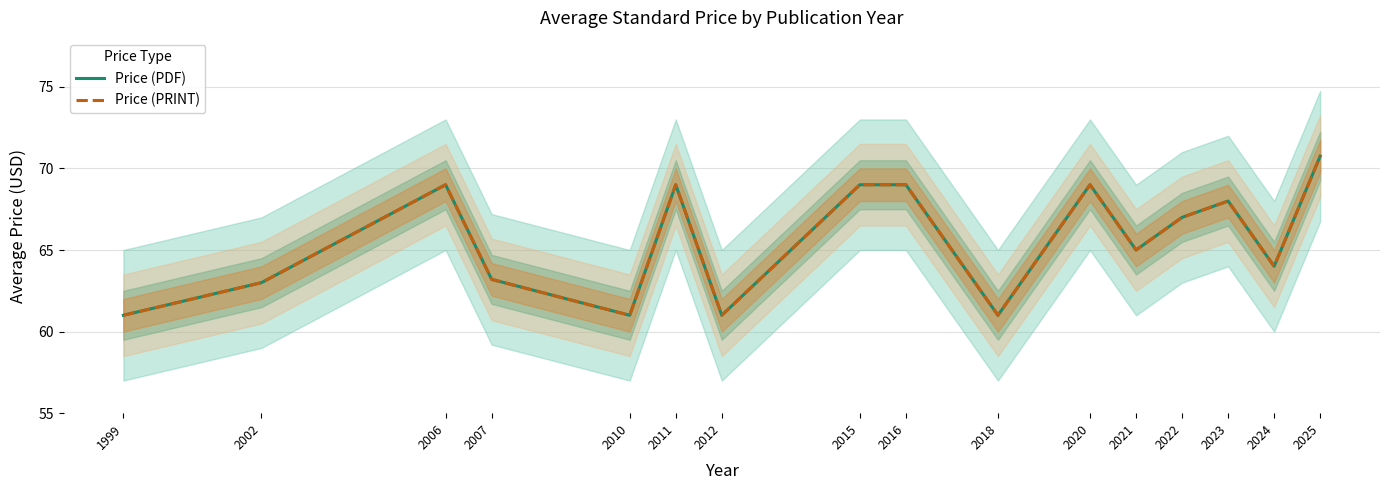

Count the number of data series in this chart.

2